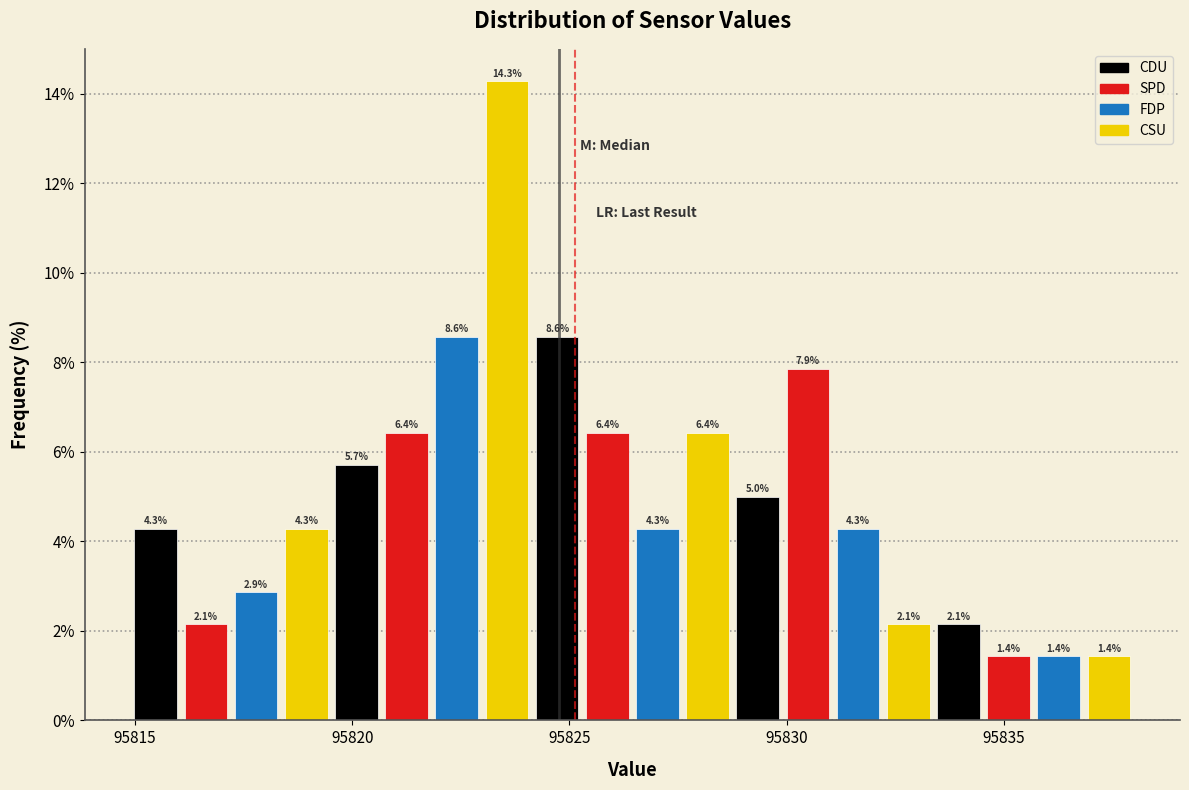

Read against the x-axis, roughly where is the centre of the tallest bar?

95823.5